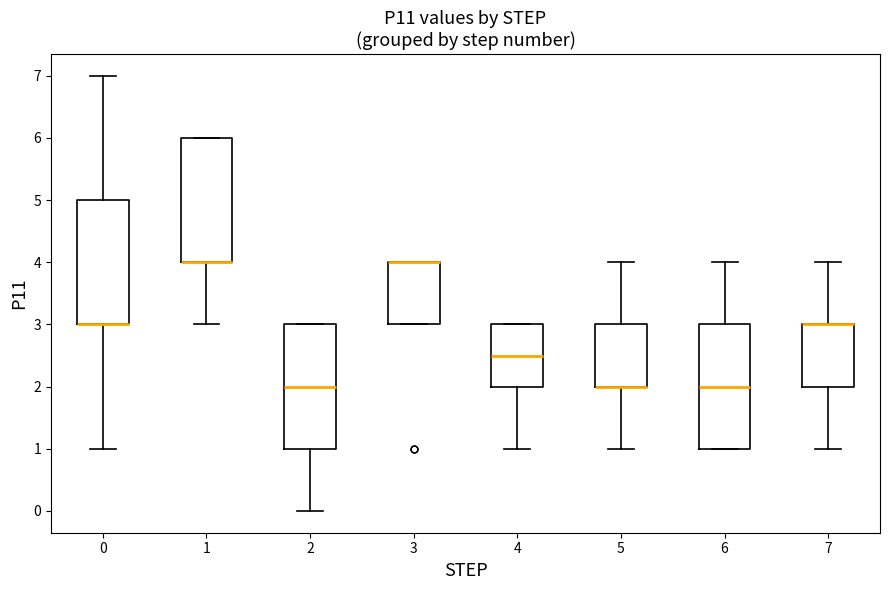

Reading left to right, transcribe this box plot: for each box, give where its median line is, the range the box spans, and where its two whiskers end, as read against the y-axis. The values are not printed on the chart, so give them approximately, as read against the axis.

0: median 3.0 (drawn on the box's lower edge), box 3.0 to 5.0, whiskers 1.0 to 7.0
1: median 4.0 (drawn on the box's lower edge), box 4.0 to 6.0, whiskers 3.0 to 6.0
2: median 2.0, box 1.0 to 3.0, whiskers 0.0 to 3.0
3: median 4.0 (drawn on the box's upper edge), box 3.0 to 4.0, whiskers 3.0 to 4.0
4: median 2.5, box 2.0 to 3.0, whiskers 1.0 to 3.0
5: median 2.0 (drawn on the box's lower edge), box 2.0 to 3.0, whiskers 1.0 to 4.0
6: median 2.0, box 1.0 to 3.0, whiskers 1.0 to 4.0
7: median 3.0 (drawn on the box's upper edge), box 2.0 to 3.0, whiskers 1.0 to 4.0